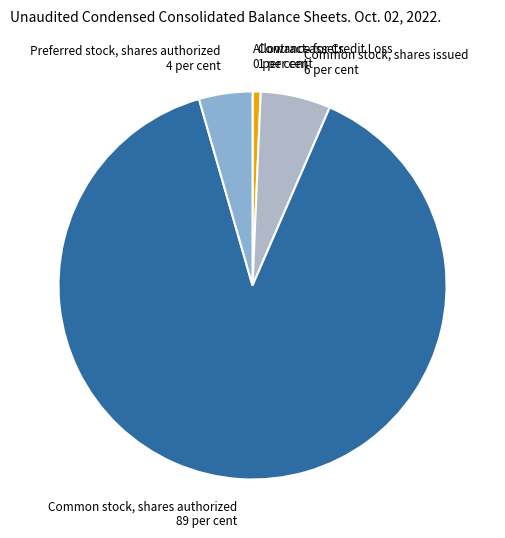

What is the largest slice in the pie chart?

Common stock, shares authorized